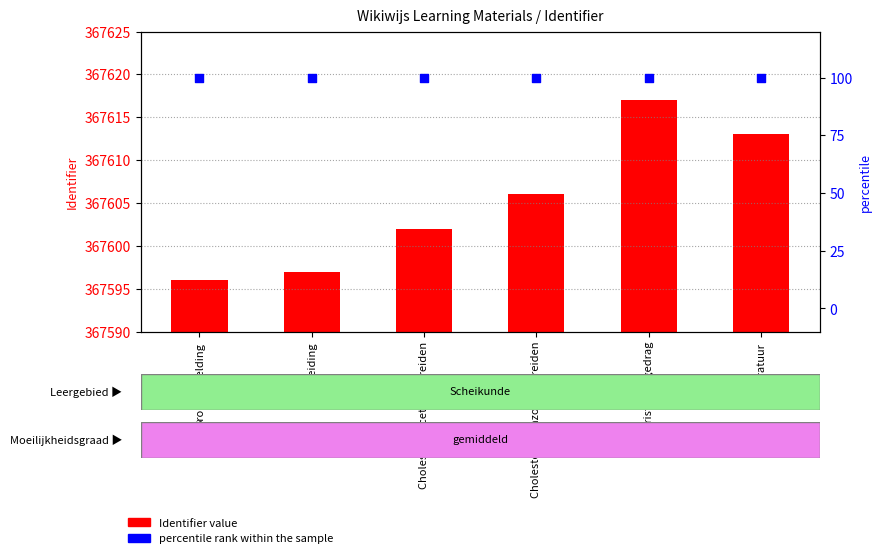

At which category is the sum across all series the highest?

Kristallijn gedrag